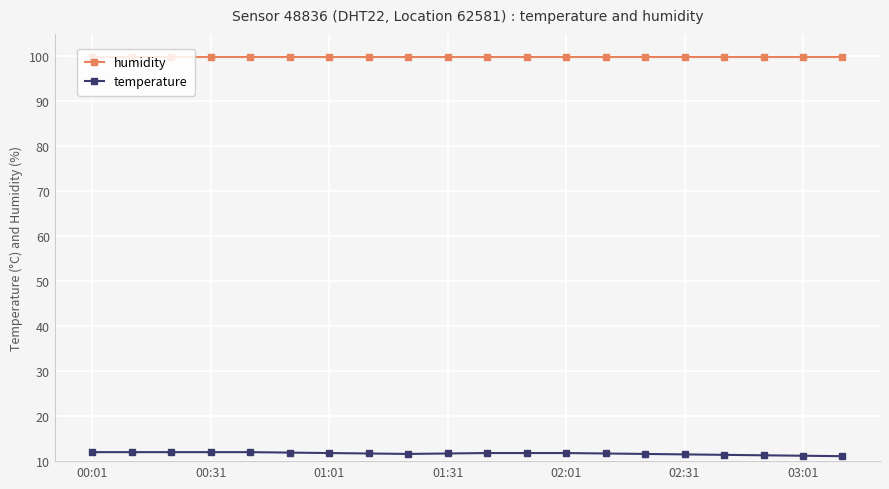

True or false: humidity and temperature intersect in this chart.

False